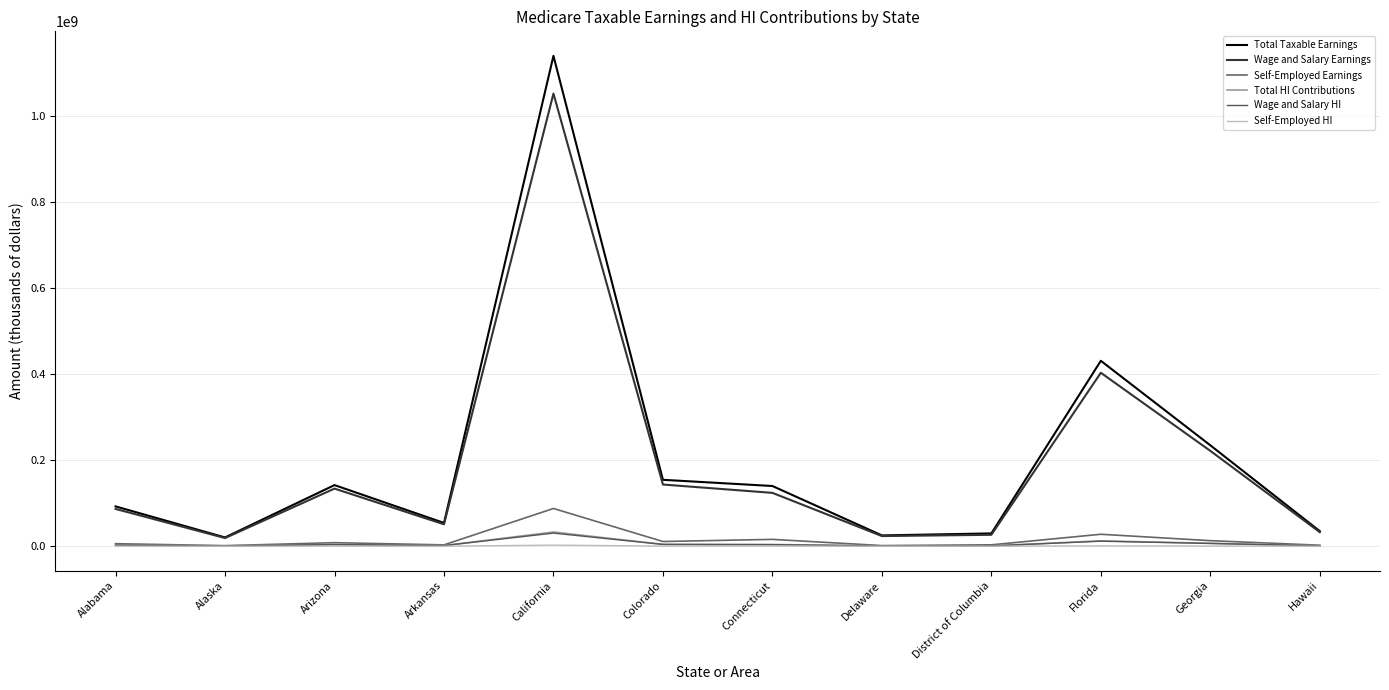

True or false: Total HI Contributions and Wage and Salary Earnings intersect in this chart.

False